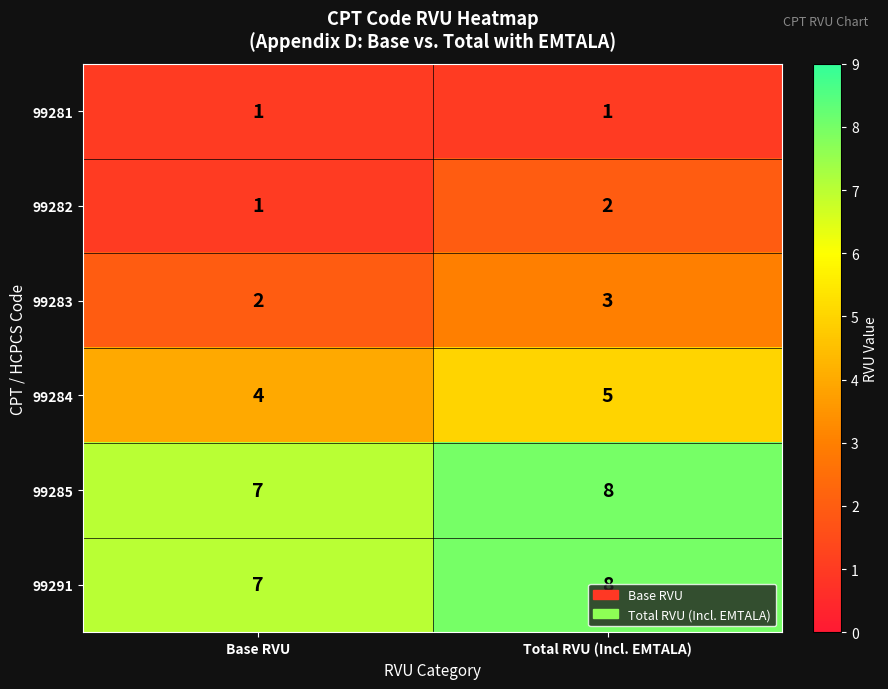

What is the approximate value of 99291 at Base RVU?

7